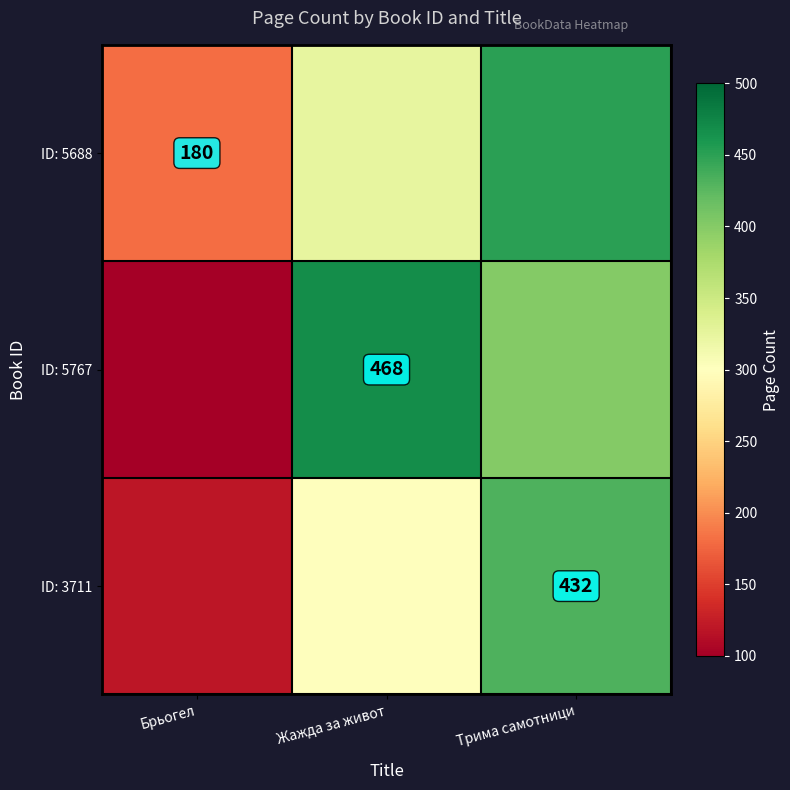

True or false: ID: 3711 has a value of 432 at Трима самотници.

True